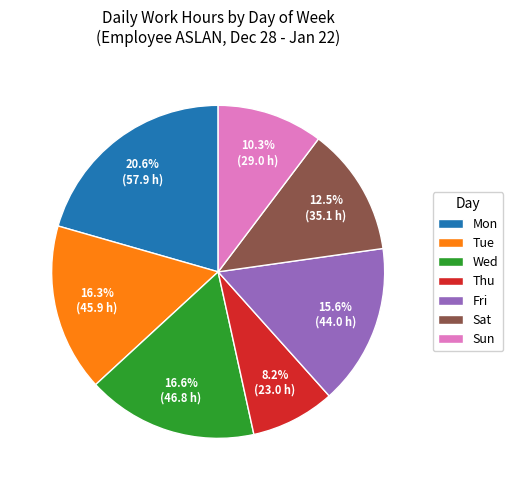

What is the smallest slice in the pie chart?

Thu